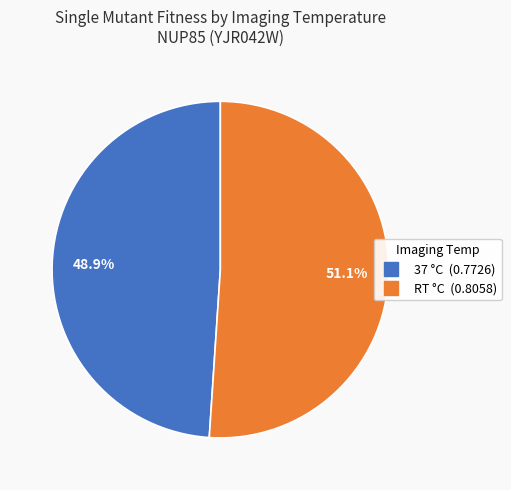

Is it true that RT is 65% of the pie?

False